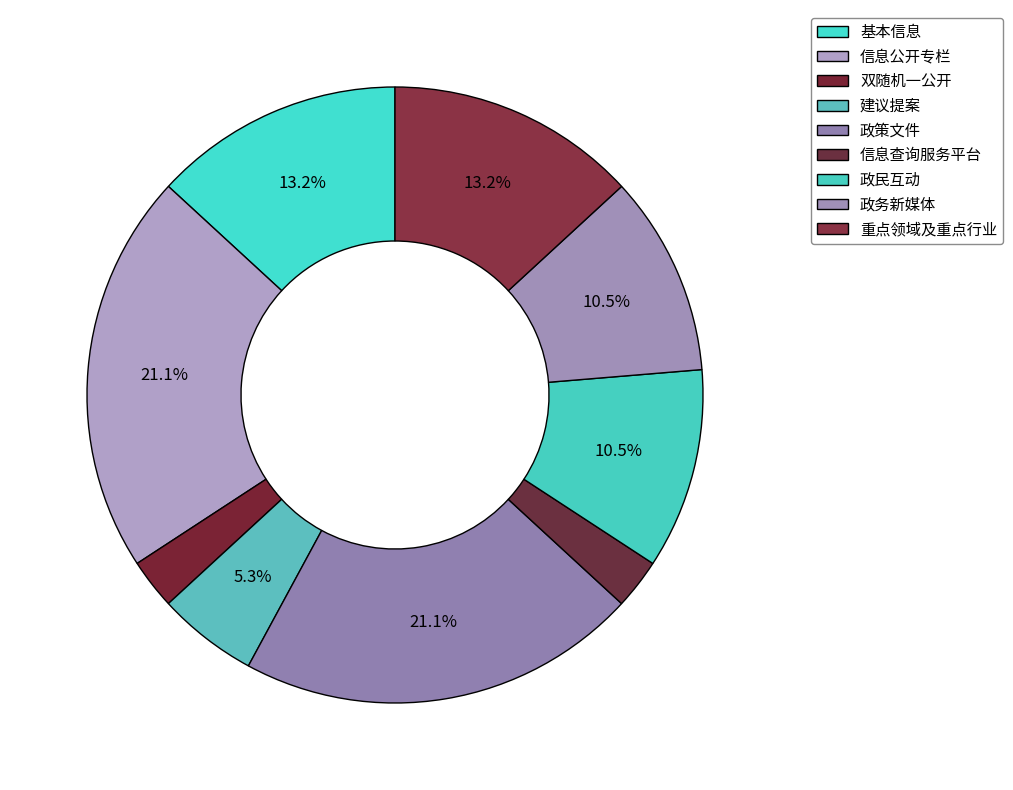

Is it true that 政民互动 is 4% of the pie?

False